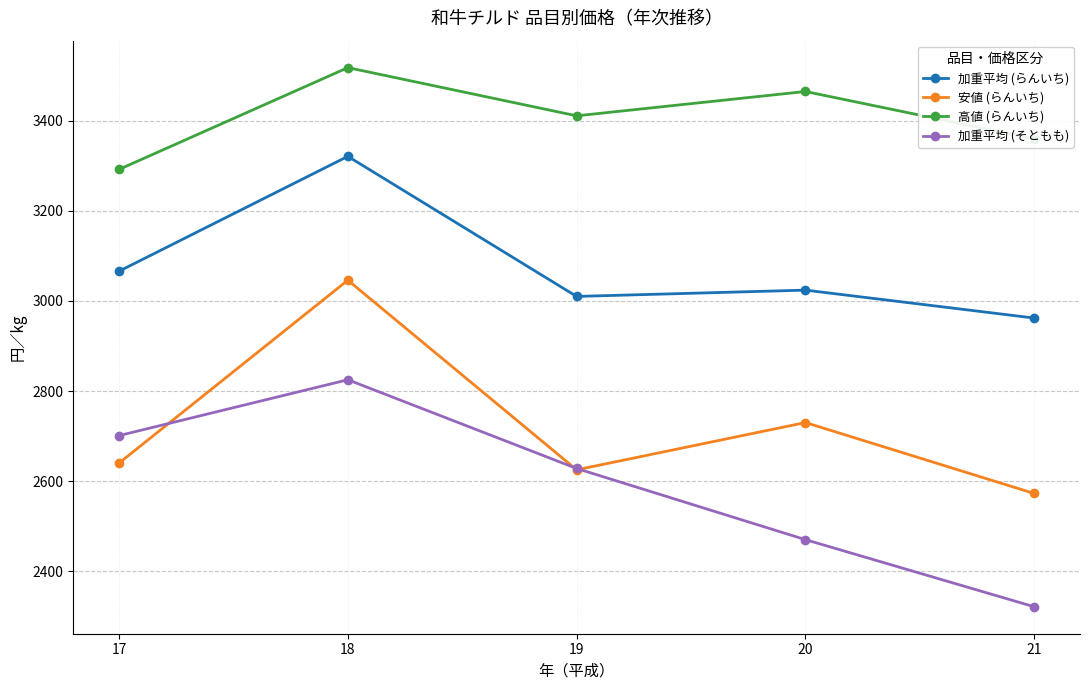

How many data points in 安値 (らんいち) are less than 2640?

2